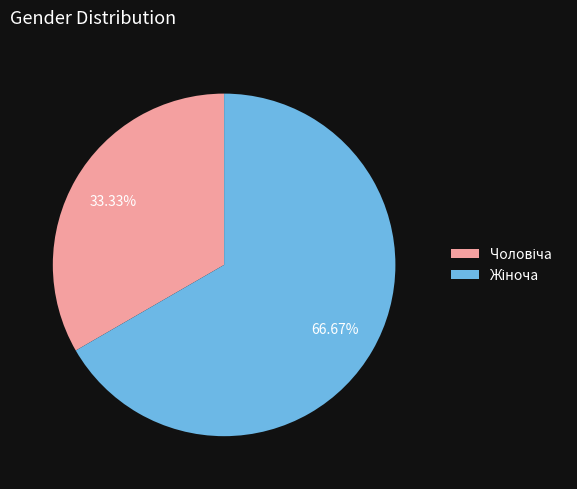

Is there a majority slice in this chart?

Yes